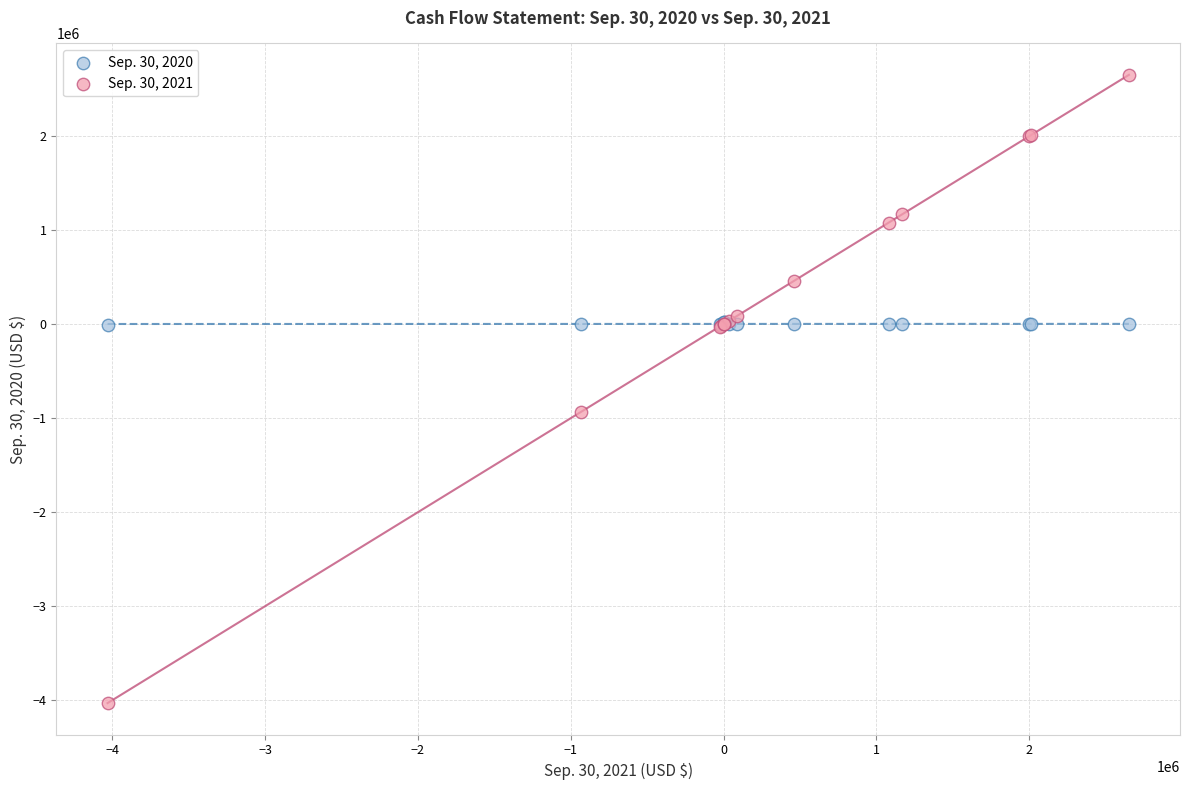

Which series contains the highest Y value?

Sep. 30, 2021